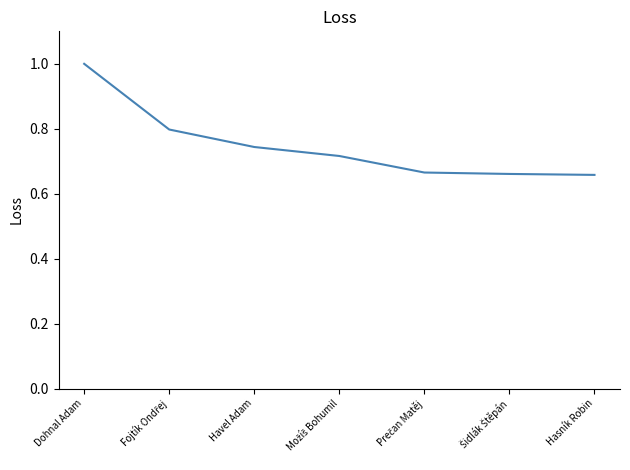

What is the sum of all values?

5.2